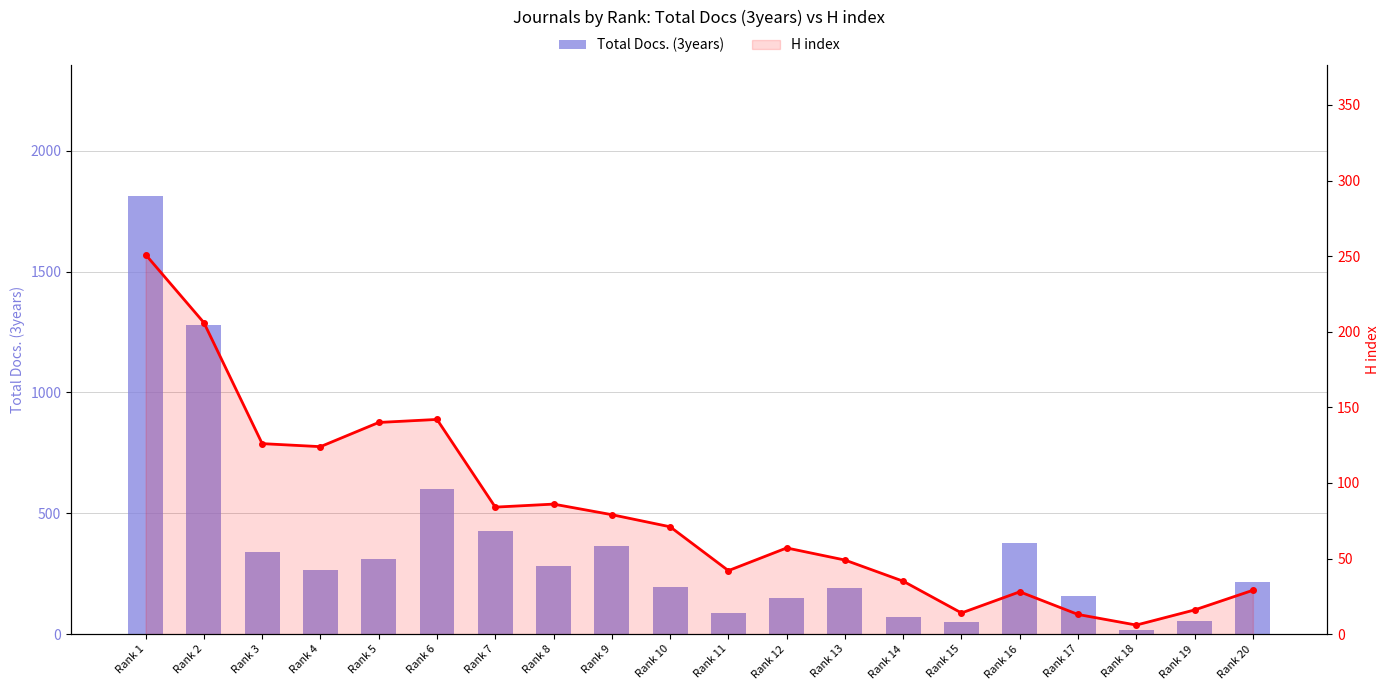

How many values in the H index series exceed 71?

9